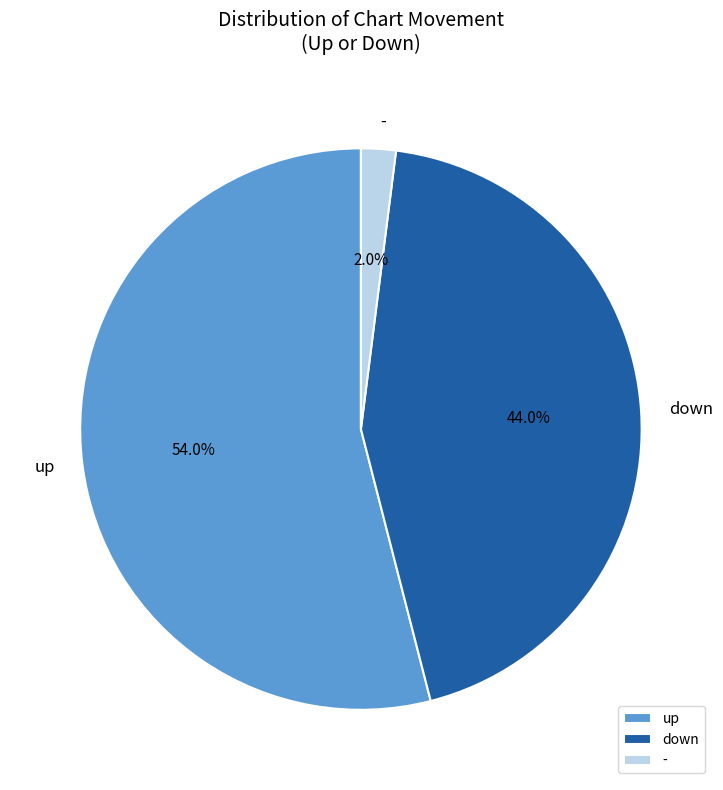

To the nearest percent, what is the average slice percentage?

33%